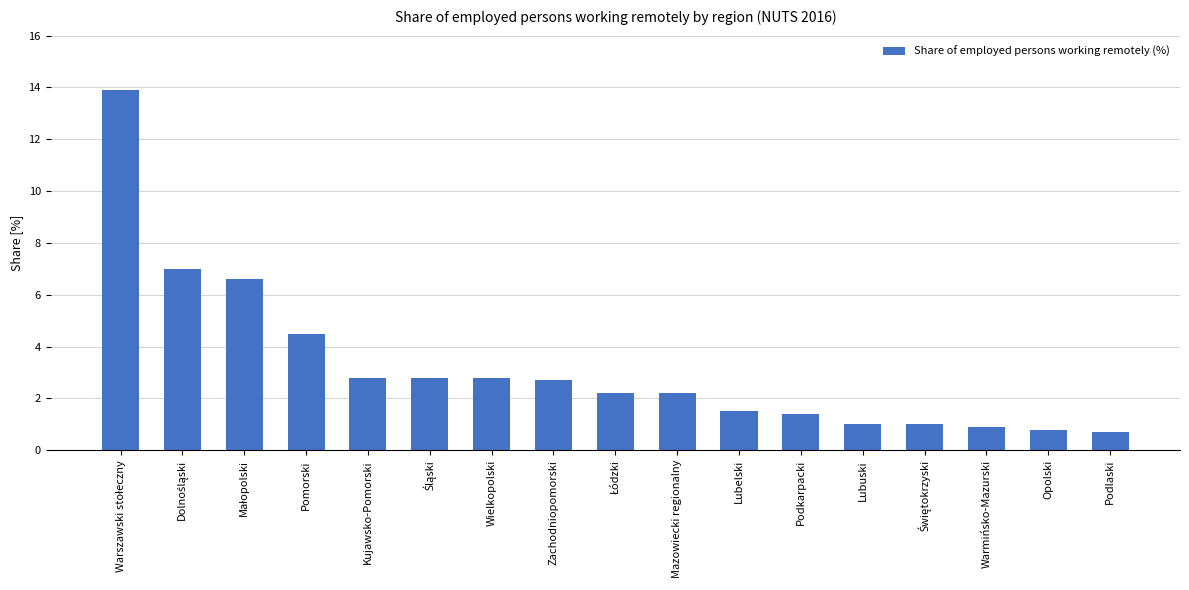

Between Warmińsko-Mazurski and Pomorski, which is larger?

Pomorski